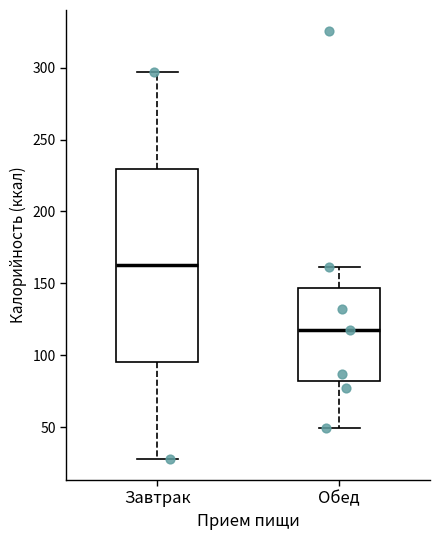

Which box has the lowest median line?

Обед